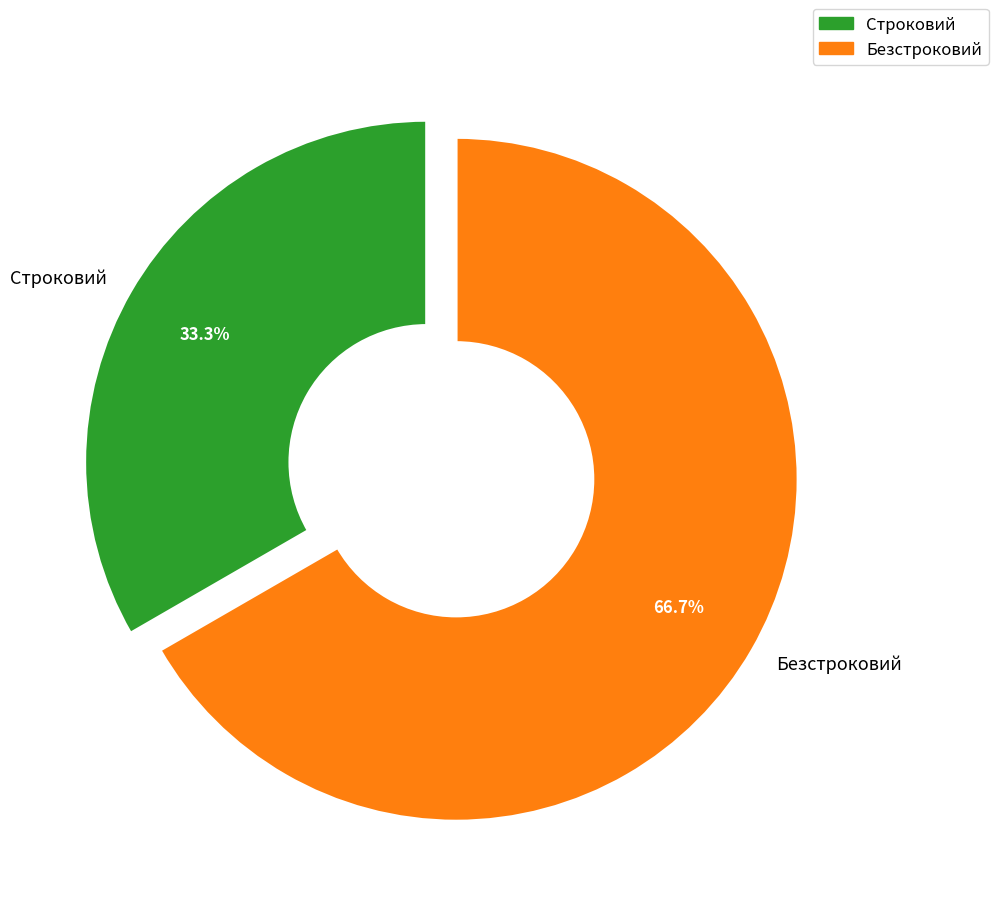

True or false: Строковий accounts for 33% of the total.

True